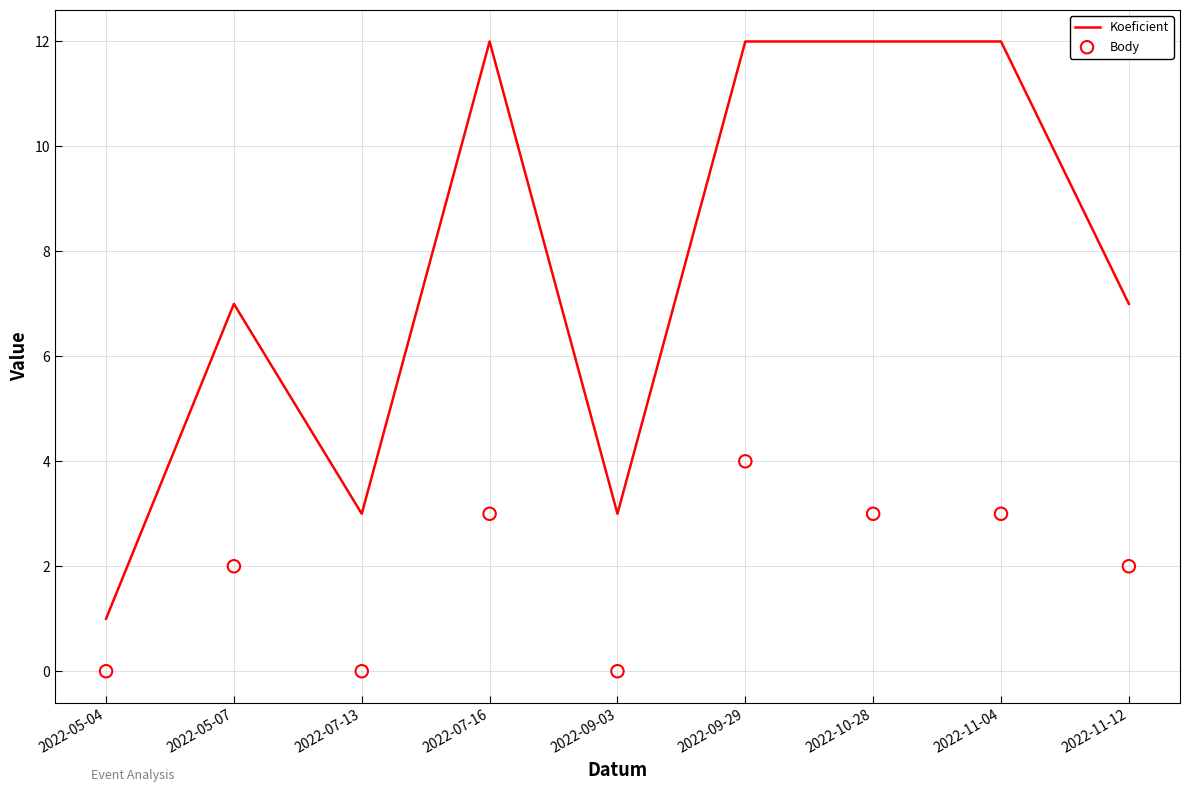

Is the value of Body at 2022-11-12 greater than the value of Koeficient at 2022-11-12?

No